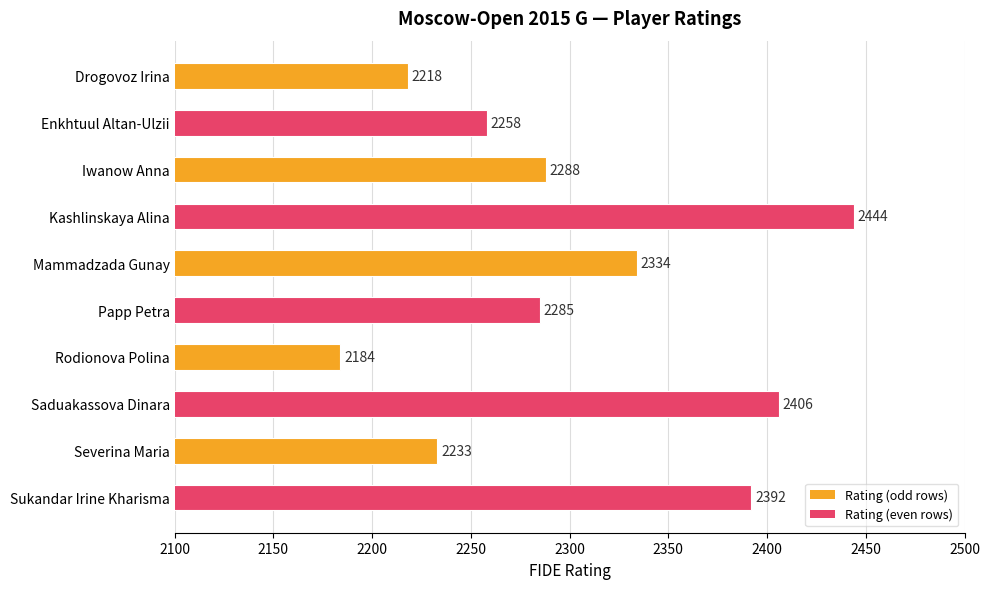

Reading bottom to top, extract all data points from this chart.

Sukandar Irine Kharisma=2392	Severina Maria=2233	Saduakassova Dinara=2406	Rodionova Polina=2184	Papp Petra=2285	Mammadzada Gunay=2334	Kashlinskaya Alina=2444	Iwanow Anna=2288	Enkhtuul Altan-Ulzii=2258	Drogovoz Irina=2218